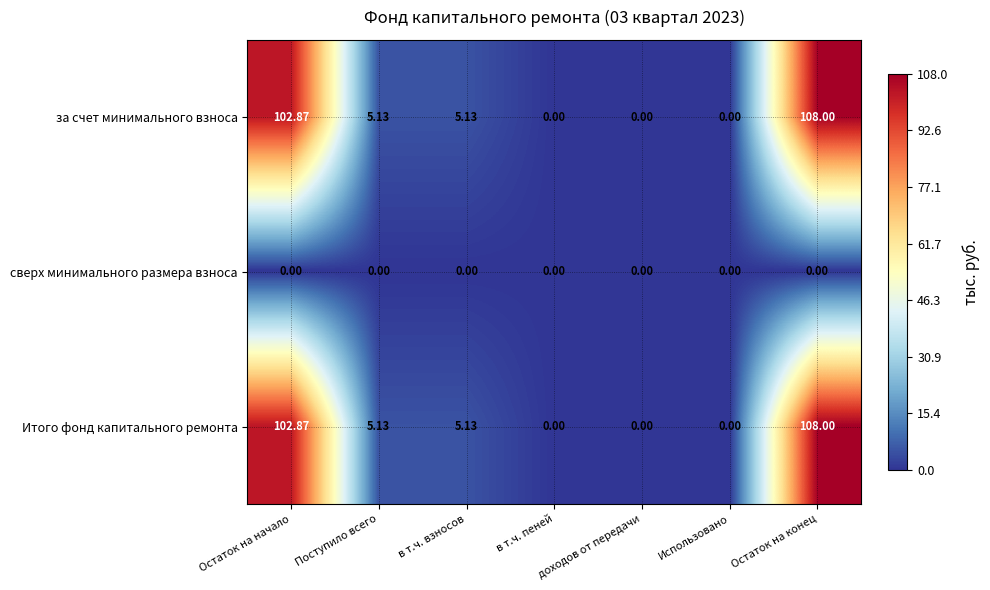

Where does the за счет минимального взноса series first go above 5?

Остаток на начало